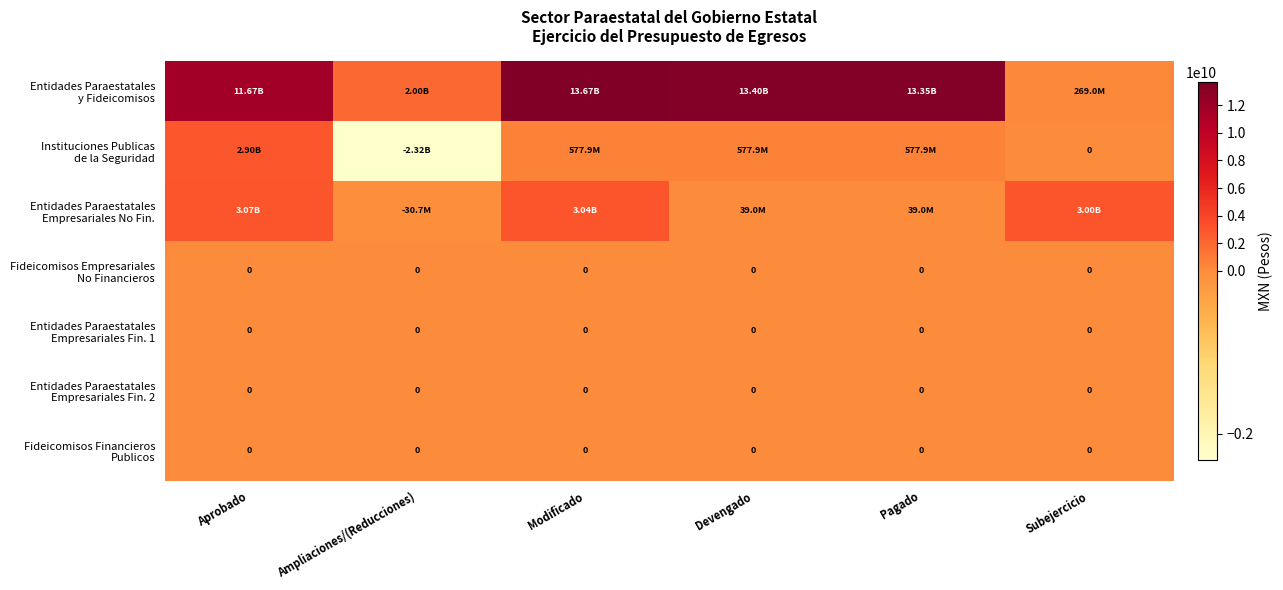

What is the total value across all series at Pagado?

13967523131.6